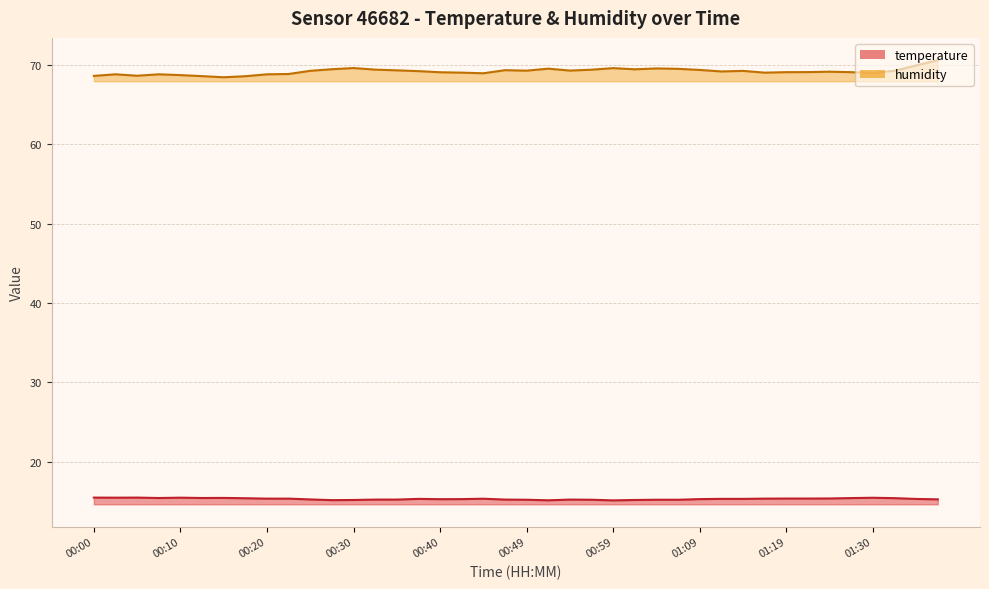

What is the sum of the temperature values at 01:22 and 00:42?

30.6